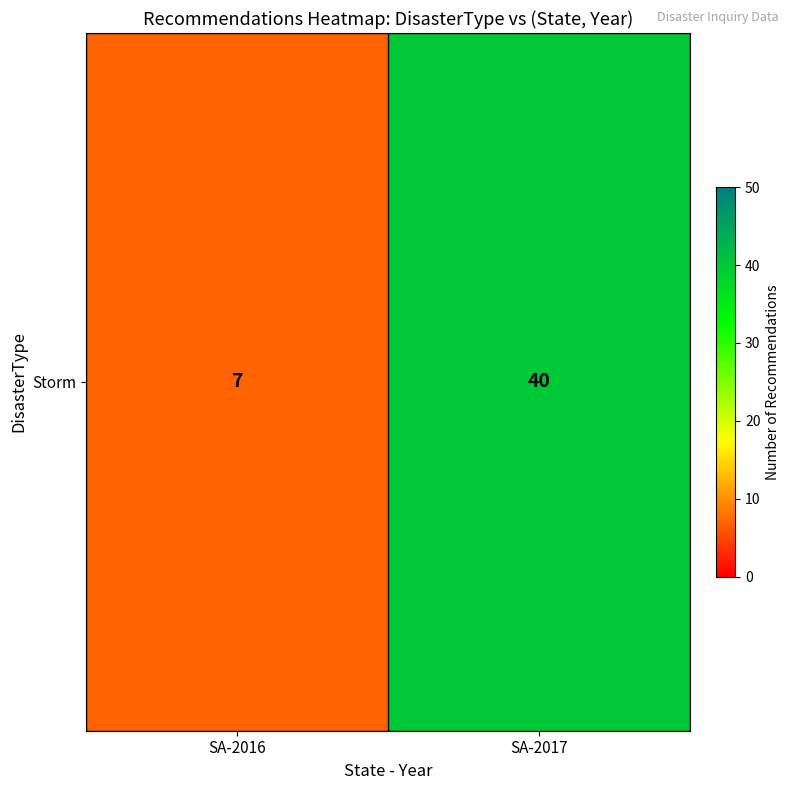

Reading left to right, list all the values displayed in this chart.

7	40